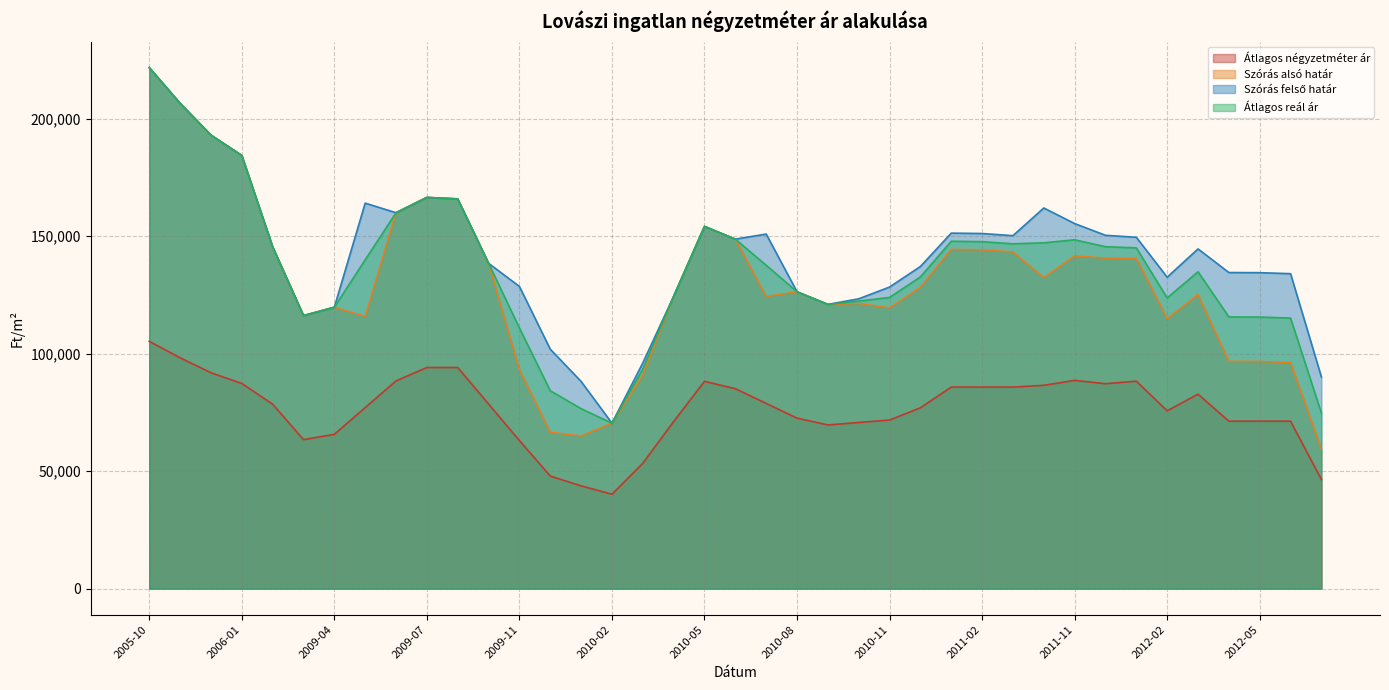

Reading left to right, extract all data points from this chart.

Átlagos négyzetméter ár: 2005-10=105263	2005-11=98264	2005-12=91887	2006-01=87332	2008-09=78511	2009-03=63423	2009-04=65686	2009-05=77058	2009-06=88431	2009-07=94117	2009-09=94117	2009-10=78578	2009-11=63039	2009-12=47901	2010-01=43735	2010-02=40179	2010-03=53356	2010-04=71101	2010-05=88235	2010-06=85103	2010-07=78839	2010-08=72576	2010-09=69675	2010-10=70720	2010-11=71765	2010-12=76981	2011-01=85784	2011-02=85784	2011-03=85784	2011-05=86544	2011-11=88641	2011-12=87222	2012-01=88289	2012-02=75694	2012-03=82778	2012-04=71269	2012-05=71269	2012-06=71269	2012-07=46434
Szórás alsó határ: 2005-10=221772	2005-11=206596	2005-12=193055	2006-01=184378	2008-09=145478	2009-03=116209	2009-04=119777	2009-05=115843	2009-06=160003	2009-07=166521	2009-09=165893	2009-10=138463	2009-11=93276	2009-12=66559	2010-01=65008	2010-02=70412	2010-03=90858	2010-04=124422	2010-05=154183	2010-06=148753	2010-07=124358	2010-08=126348	2010-09=120985	2010-10=121398	2010-11=119508	2010-12=128252	2011-01=144392	2011-02=144224	2011-03=143309	2011-05=132382	2011-11=141577	2011-12=140694	2012-01=140556	2012-02=114888	2012-03=125138	2012-04=96754	2012-05=96692	2012-06=96261	2012-07=59412
Szórás felső határ: 2005-10=221772	2005-11=206596	2005-12=193055	2006-01=184378	2008-09=145478	2009-03=116209	2009-04=119777	2009-05=164091	2009-06=160003	2009-07=166521	2009-09=165893	2009-10=138463	2009-11=128630	2009-12=101913	2010-01=88190	2010-02=70412	2010-03=96042	2010-04=124422	2010-05=154183	2010-06=148753	2010-07=150932	2010-08=126348	2010-09=120985	2010-10=123362	2010-11=128374	2010-12=137118	2011-01=151324	2011-02=151156	2011-03=150241	2011-05=162028	2011-11=155393	2011-12=150398	2012-01=149554	2012-02=132564	2012-03=144602	2012-04=134552	2012-05=134490	2012-06=134059	2012-07=90092
Átlagos reál ár: 2005-10=221772	2005-11=206596	2005-12=193055	2006-01=184378	2008-09=145478	2009-03=116209	2009-04=119777	2009-05=139967	2009-06=160003	2009-07=166521	2009-09=165893	2009-10=138463	2009-11=110953	2009-12=84236	2010-01=76599	2010-02=70412	2010-03=93450	2010-04=124422	2010-05=154183	2010-06=148753	2010-07=137645	2010-08=126348	2010-09=120985	2010-10=122380	2010-11=123941	2010-12=132685	2011-01=147858	2011-02=147690	2011-03=146775	2011-05=147205	2011-11=148485	2011-12=145546	2012-01=145055	2012-02=123726	2012-03=134870	2012-04=115653	2012-05=115591	2012-06=115160	2012-07=74752